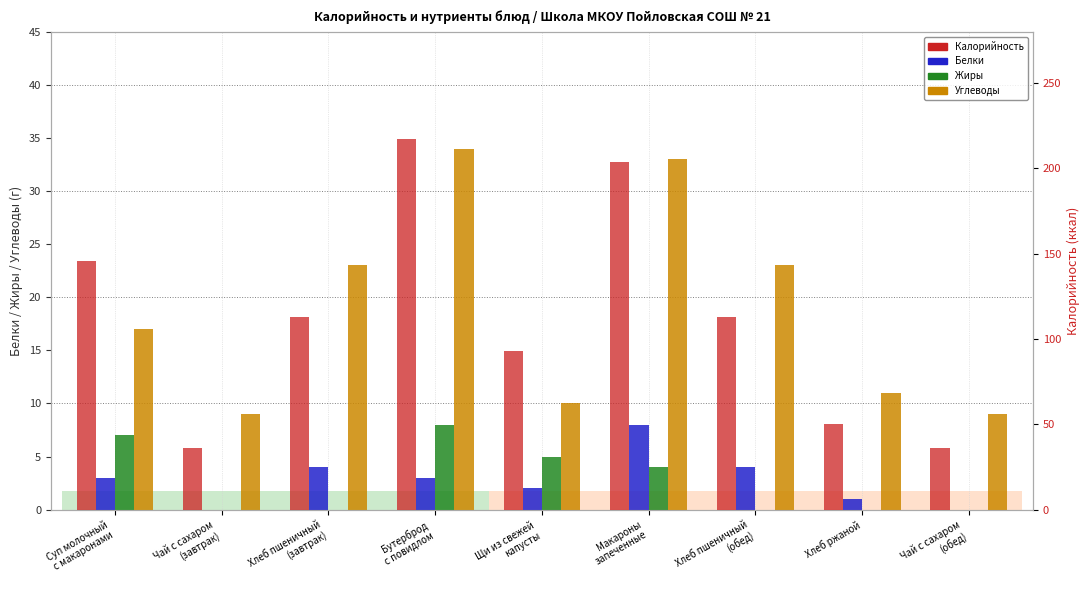

How many bars are there in each group?

4